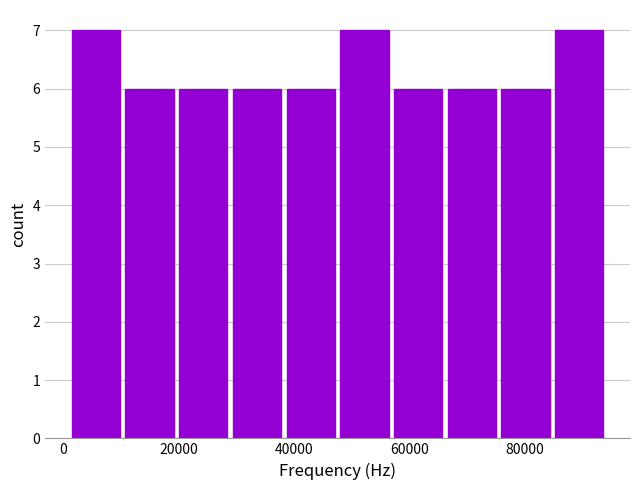

Reading left to right, list every bar in this chart as the range it spans on the x-axis followed by its height. Neither the bar edges nor the heights are printed on the chart, so give them approximately, as read against the axes.

2000 to 10000: 7
10000 to 20000: 6
20000 to 30000: 6
30000 to 38000: 6
38000 to 48000: 6
48000 to 58000: 7
58000 to 66000: 6
66000 to 76000: 6
76000 to 86000: 6
86000 to 94000: 7